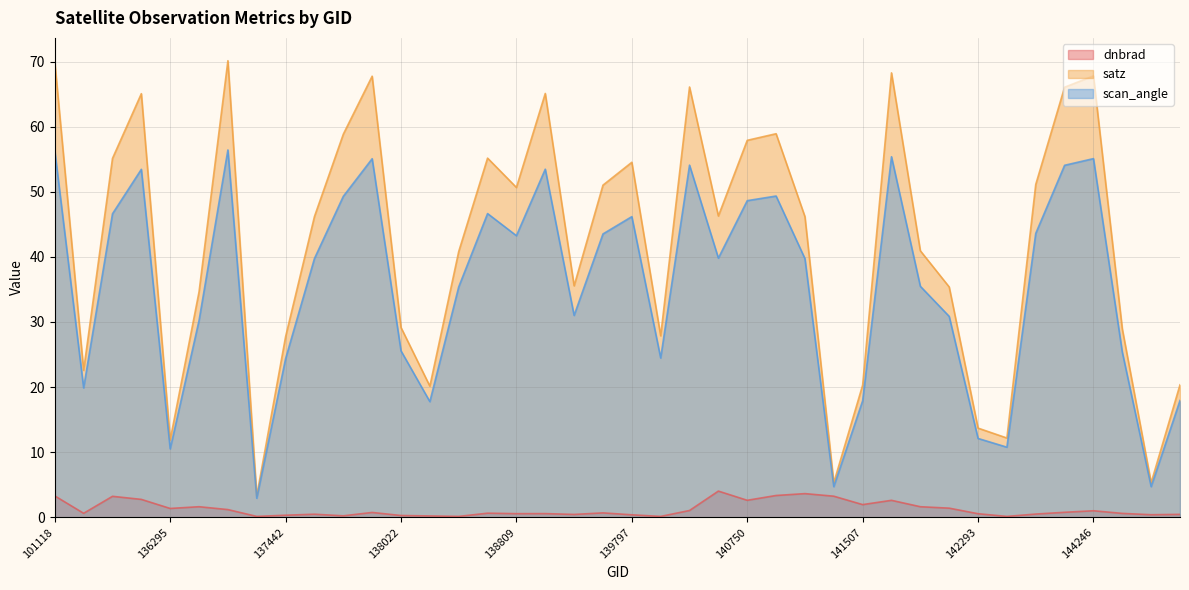

What is the difference between the highest and lowest values at 142871?

50.6